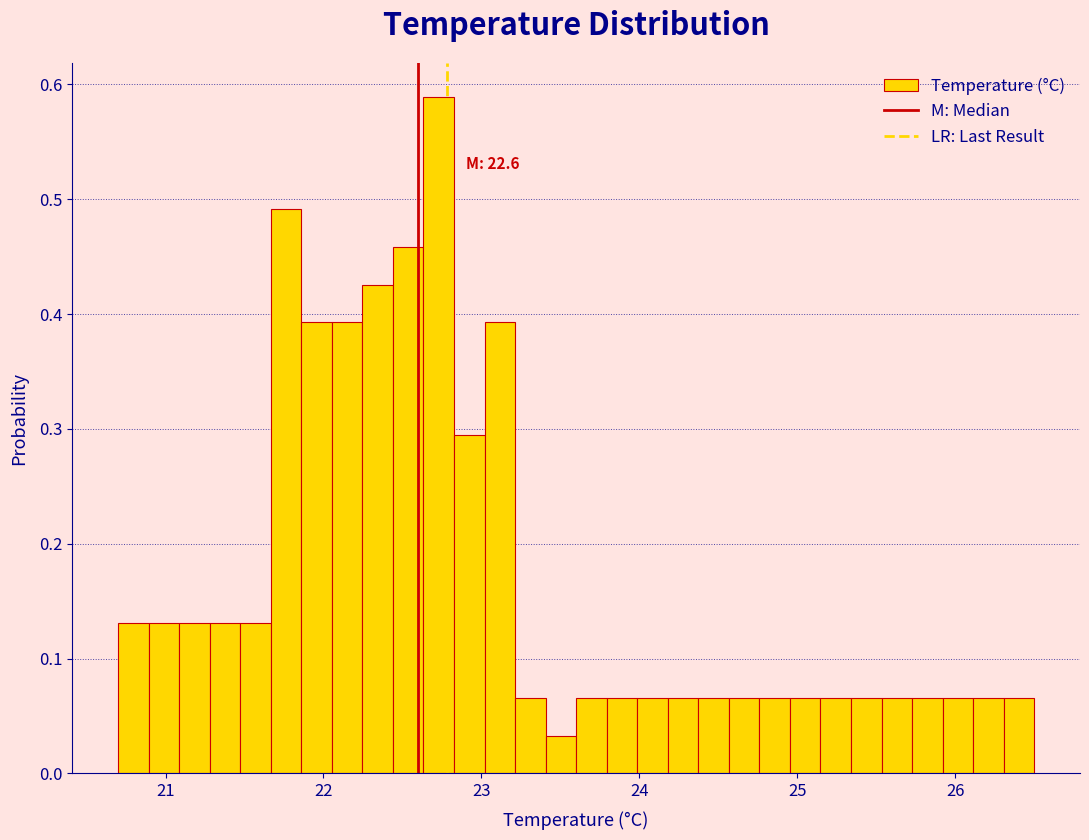

Read against the x-axis, roughly where is the centre of the tallest bar?

22.7